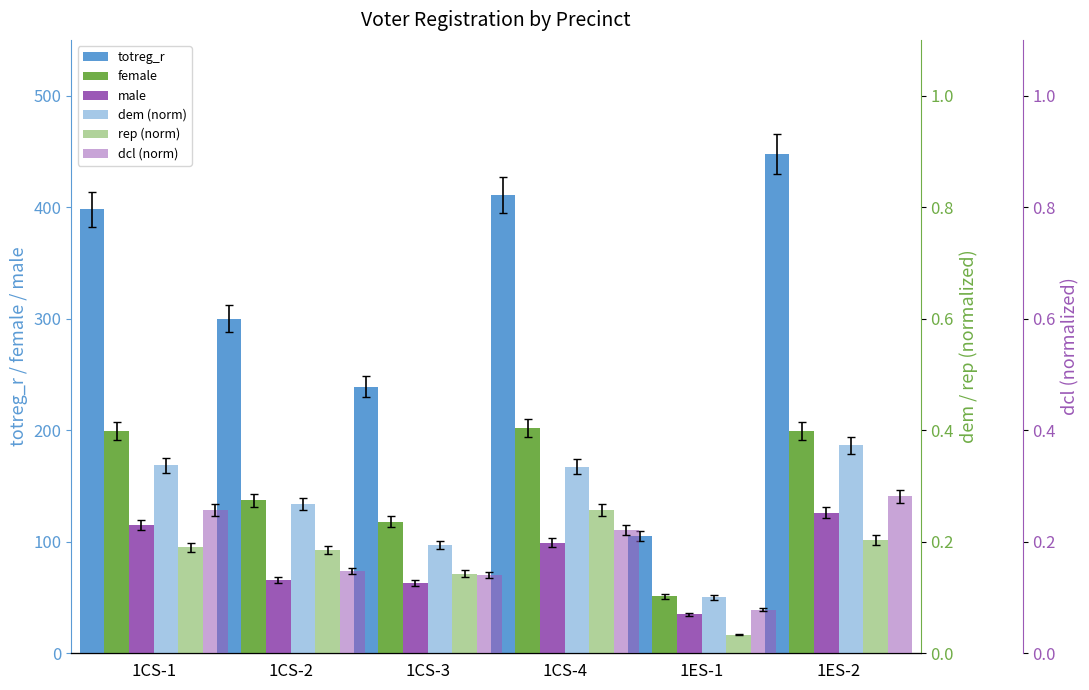

Between 1CS-1 and 1CS-2, which series saw the biggest shift?

totreg_r